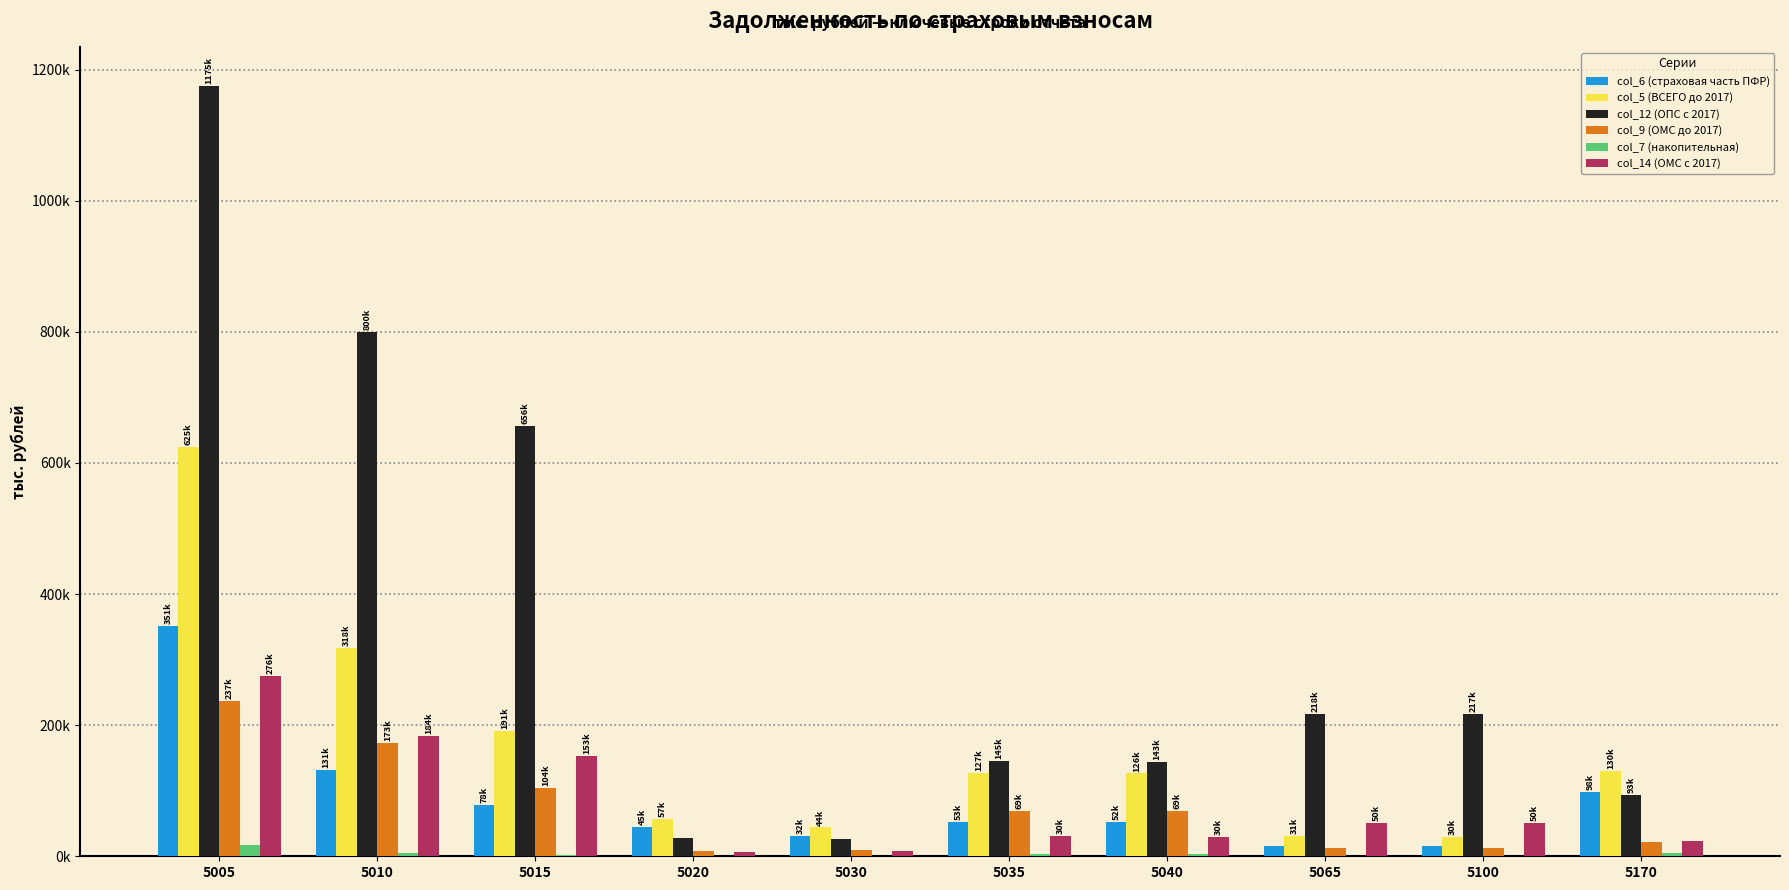

What are all the series names shown in the legend?

col_6 (страховая часть ПФР), col_5 (ВСЕГО до 2017), col_12 (ОПС с 2017), col_9 (ОМС до 2017), col_7 (накопительная), col_14 (ОМС с 2017)